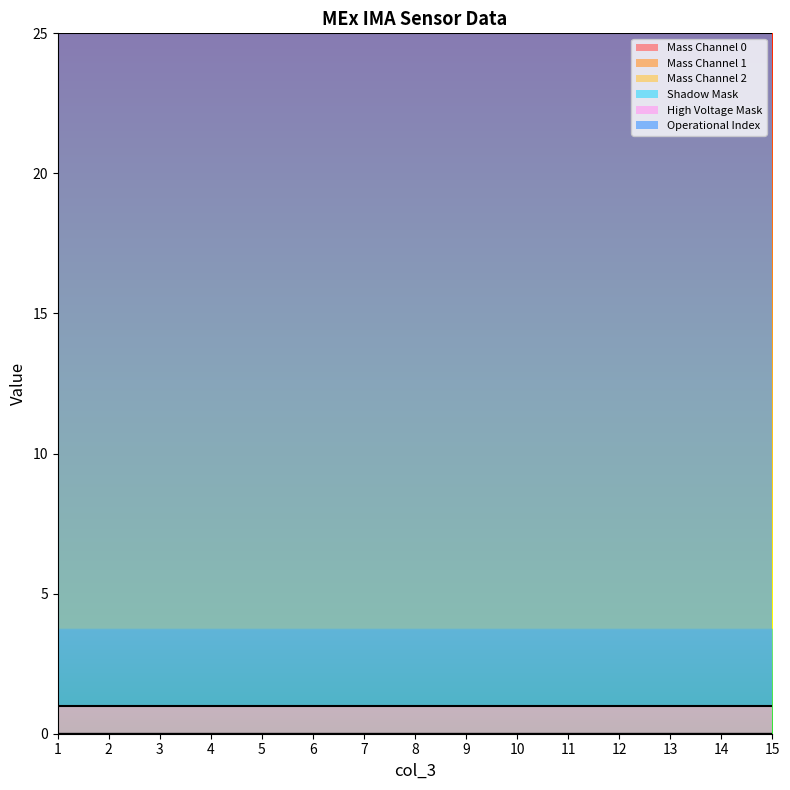

At which label does Mass Channel 2 reach its minimum?

1